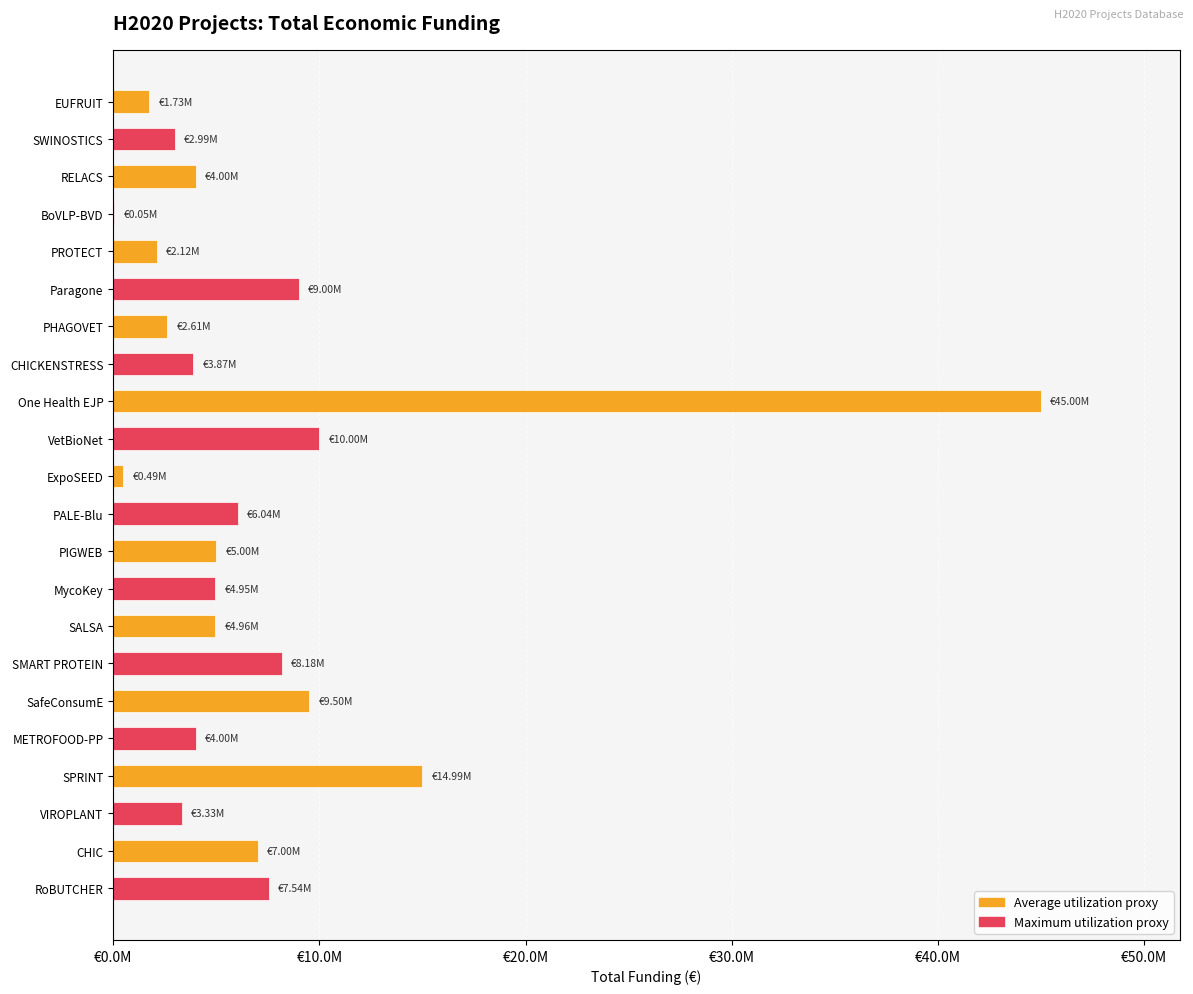

Are the bars horizontal?

Yes